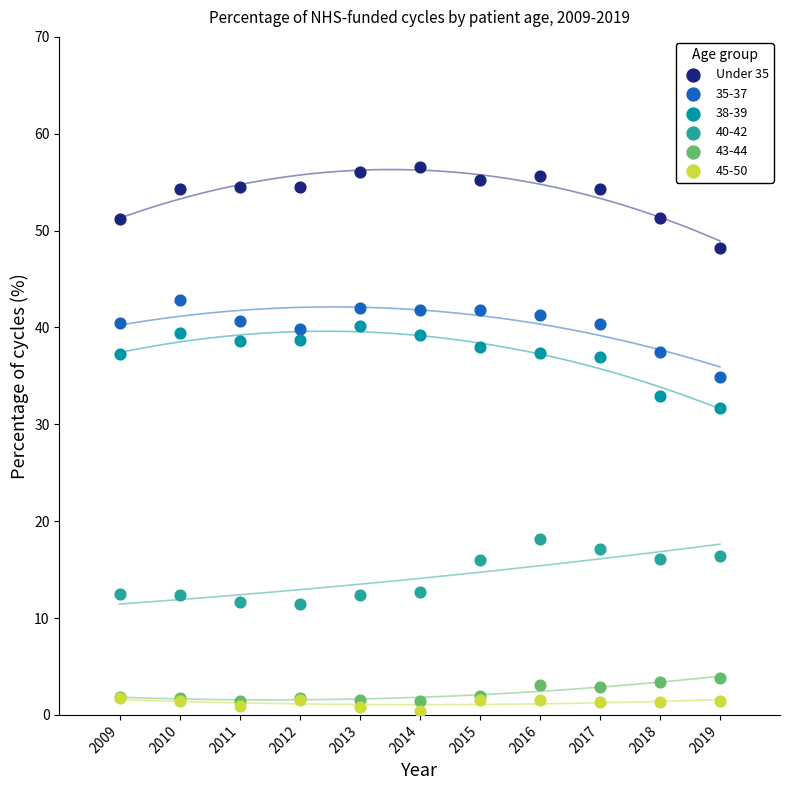

Across all series, what Y value is closest to 28?

31.6